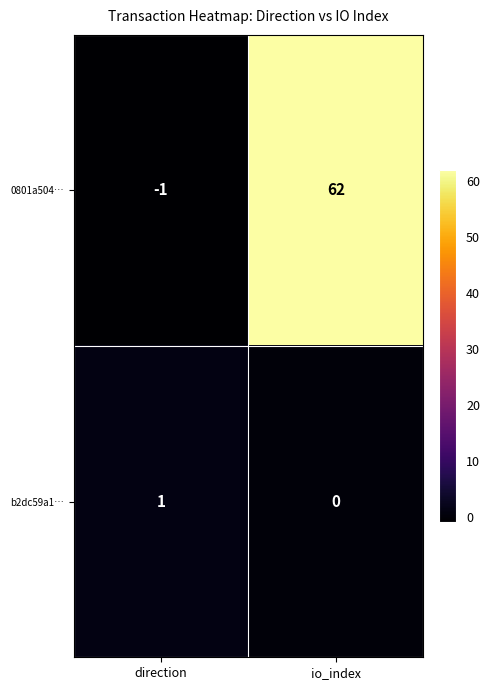

What is the sum of all 0801a504… values?

61